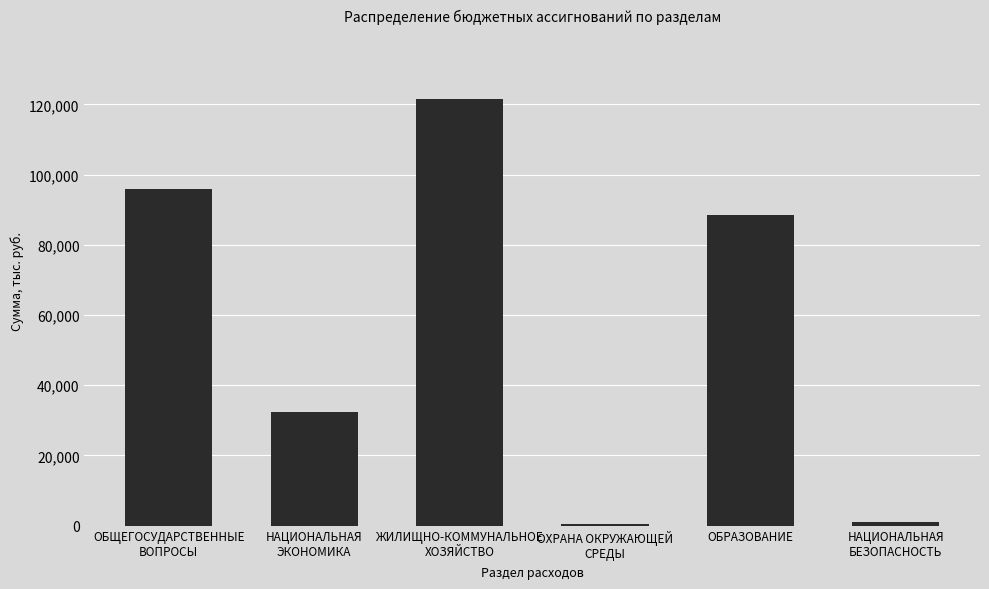

The value at ОБРАЗОВАНИЕ is 88392.5. True or false?

True